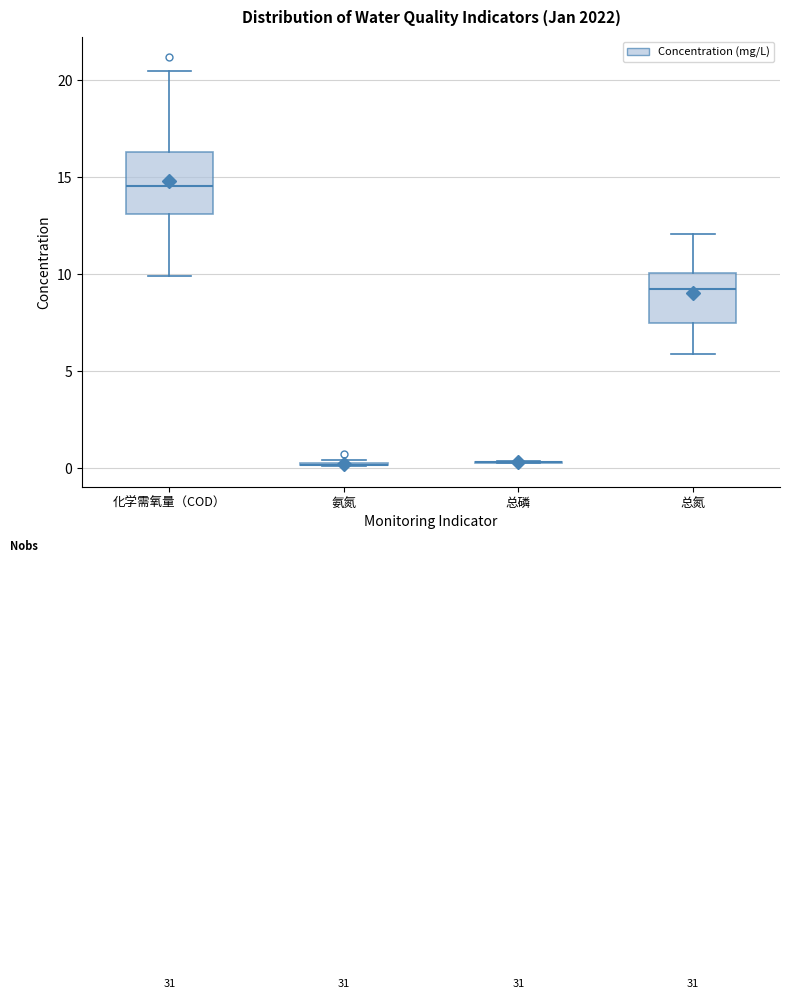

Where does the upper whisker of the box for 总氮 end on the y-axis? The values are not printed on the chart, so give them approximately, as read against the axis.

12.0